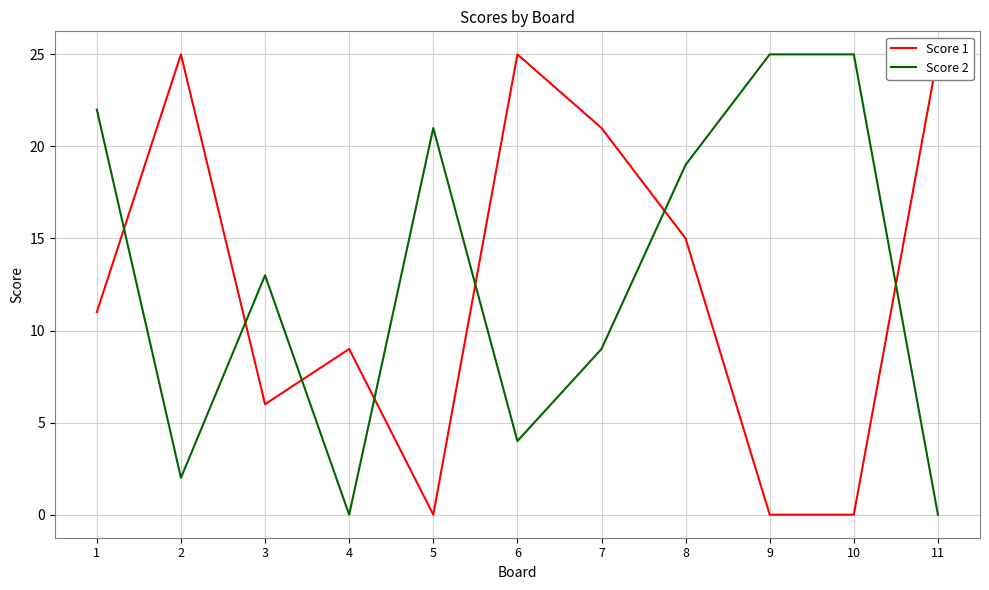

How many lines are shown in the chart?

2